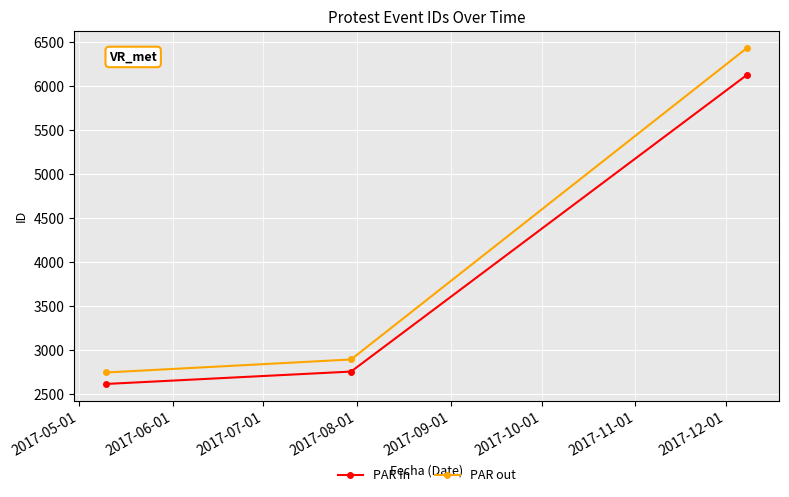

Reading left to right, extract all data points from this chart.

PAR in: 2612.0	2753.0	6134.0
PAR out: 2742.6	2890.7	6440.7